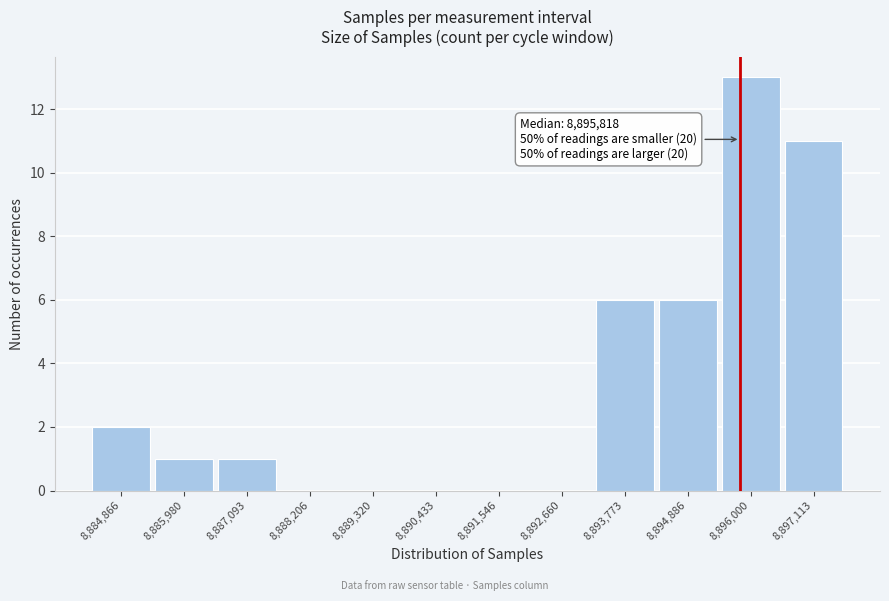

Over which range of the x-axis is the bar tallest?

8895400 to 8896600